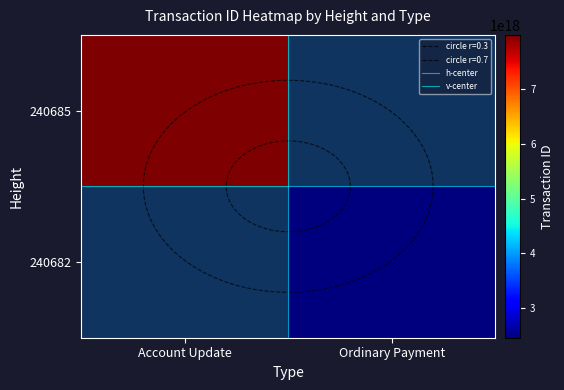

The h-center series shows 0.5 at Account Update. True or false?

True